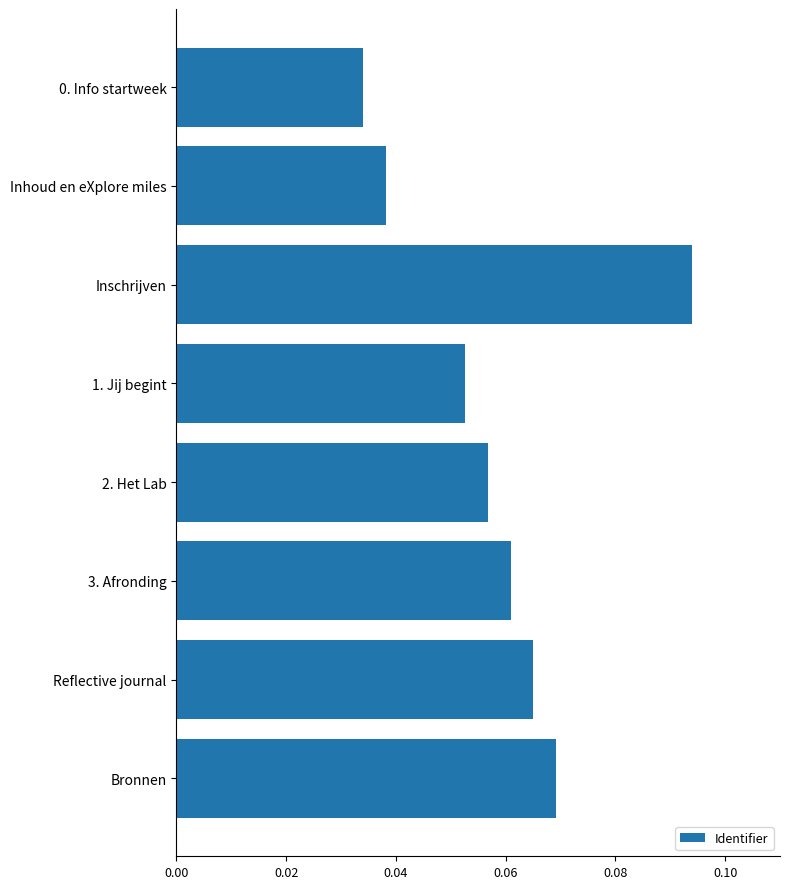

What is the label of the 8th bar from the bottom?

0. Info startweek